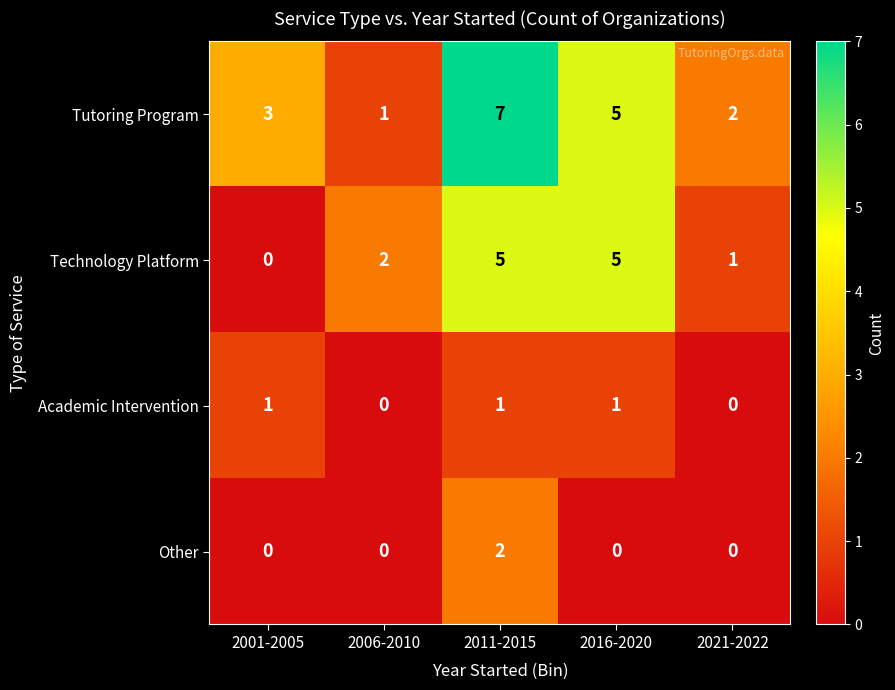

Which category has the highest value across all series?

2011-2015